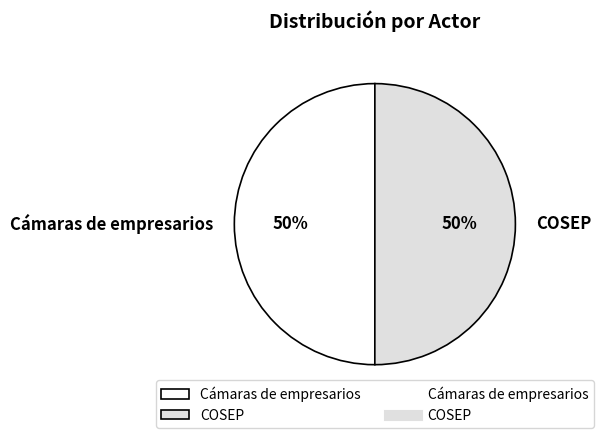

To the nearest percent, what is the combined percentage of Cámaras de empresarios and COSEP?

100%